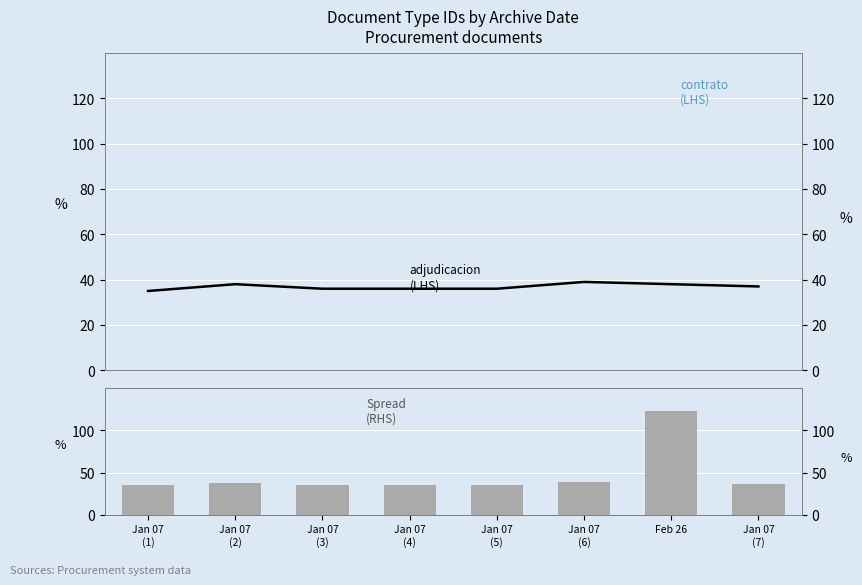

Count the number of values greater than 37.

3